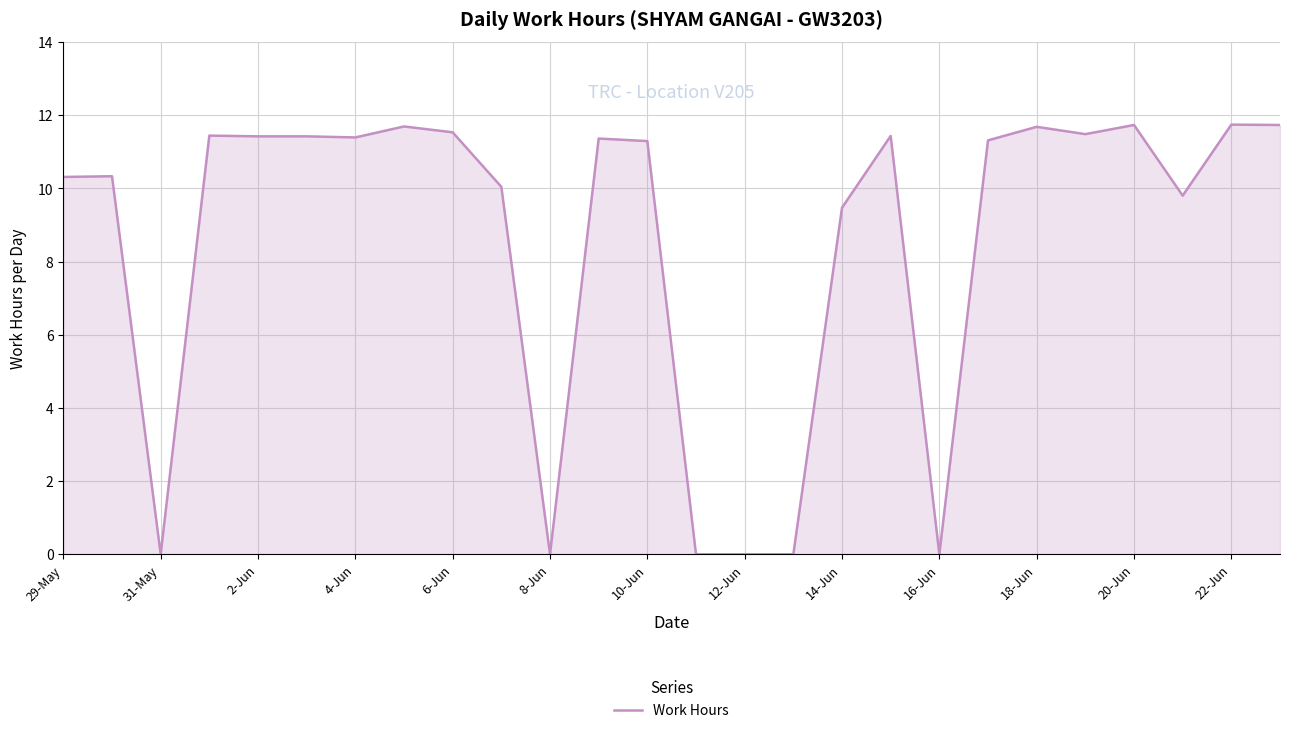

What is the maximum value shown in the chart?

11.7